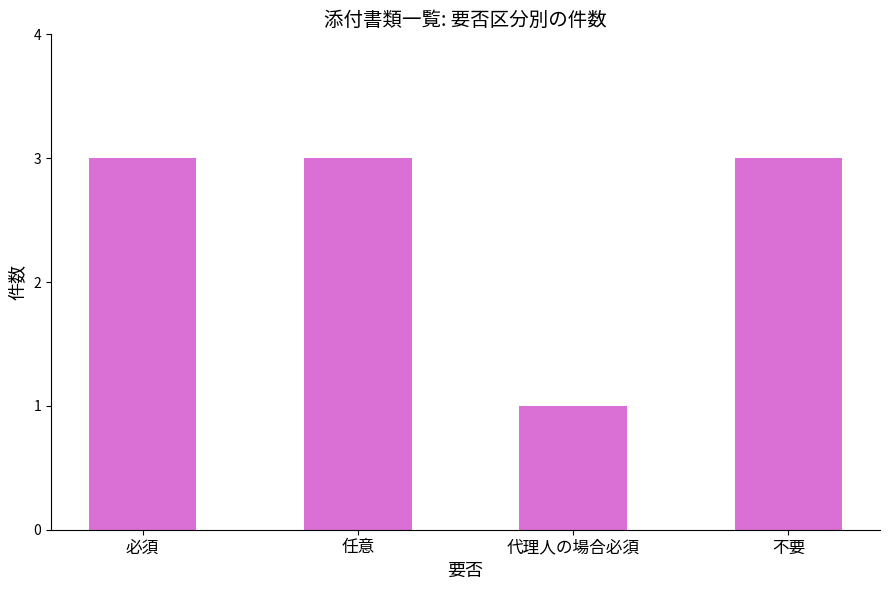

What is the ratio of the value at 代理人の場合必須 to the value at 必須?

0.3